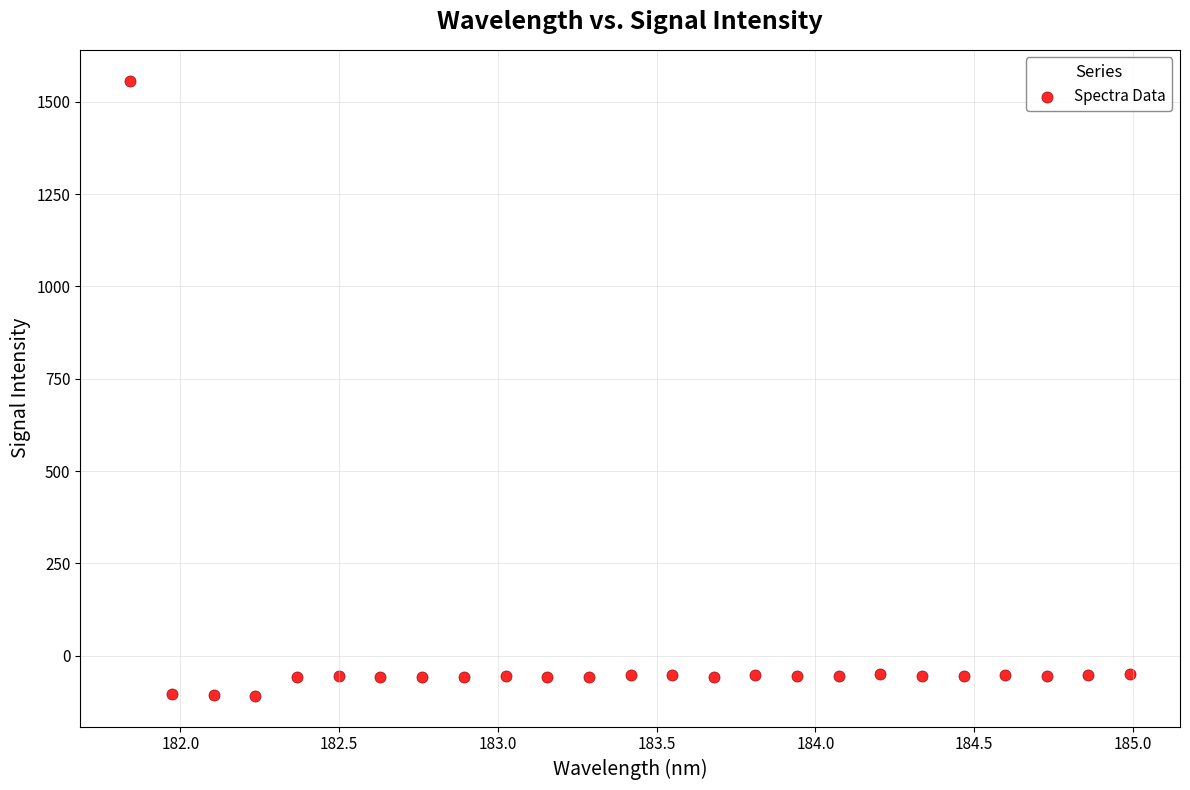

What is the range of Y values (max minus min)?

1665.1